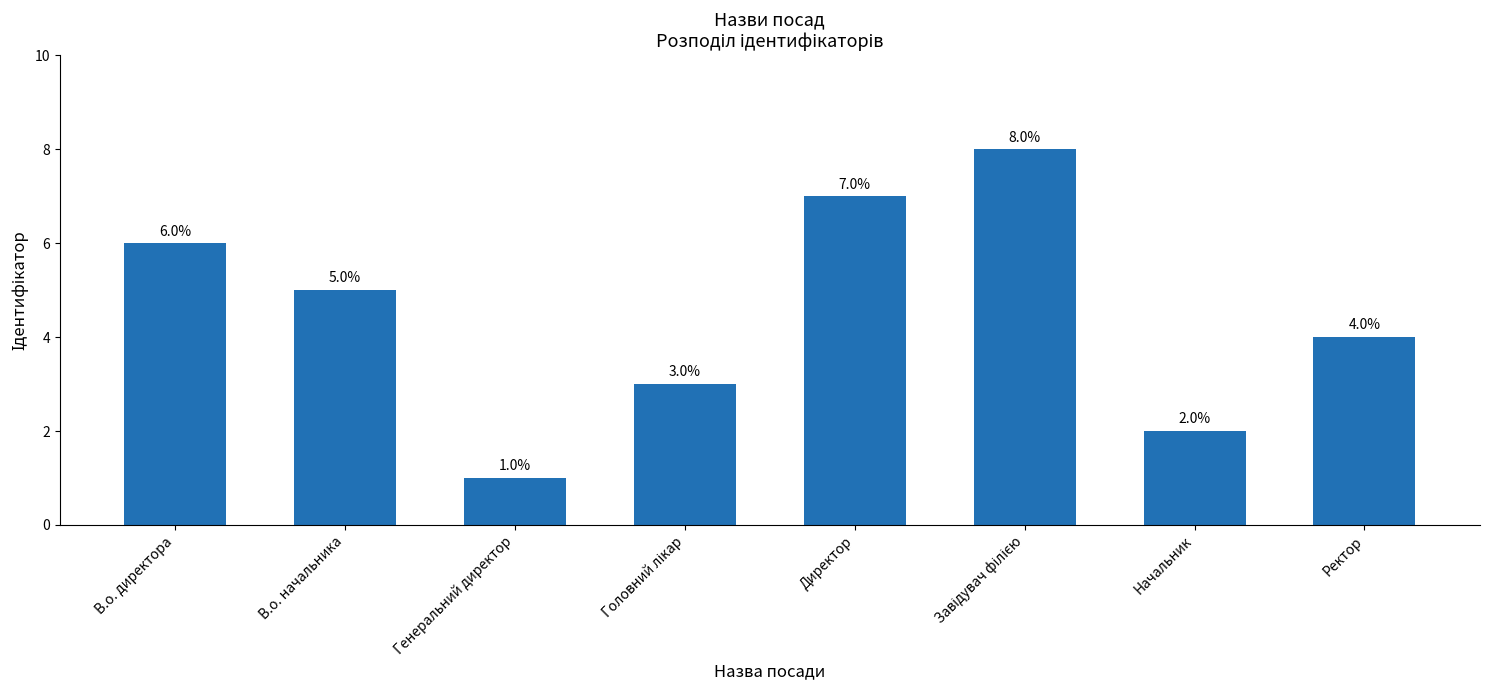

Reading left to right, what are all the values shown in this chart?

6	5	1	3	7	8	2	4